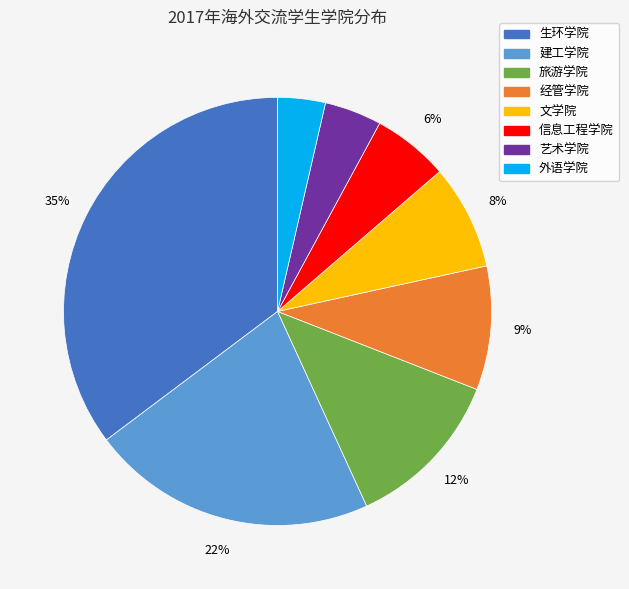

Between 经管学院 and 信息工程学院, which is larger?

经管学院